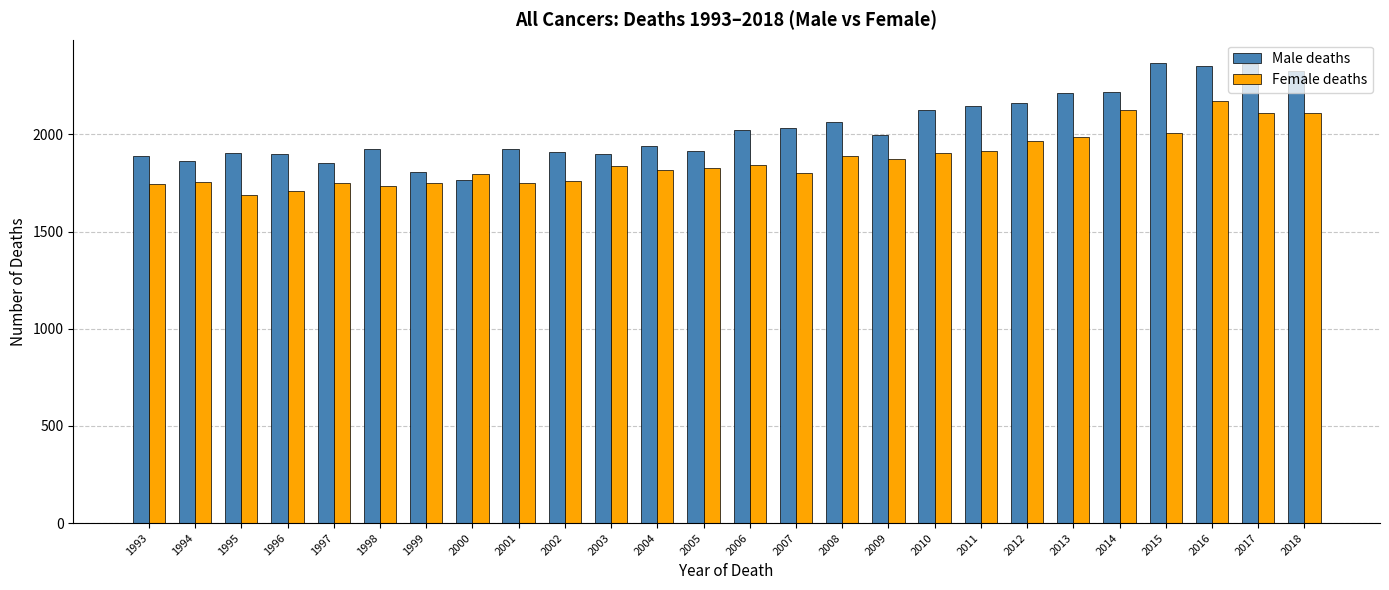

What are all the series names shown in the legend?

Male deaths, Female deaths